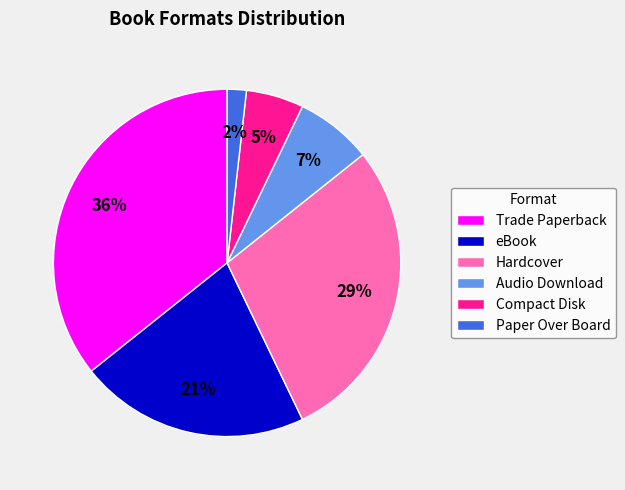

What is the largest slice in the pie chart?

Trade Paperback